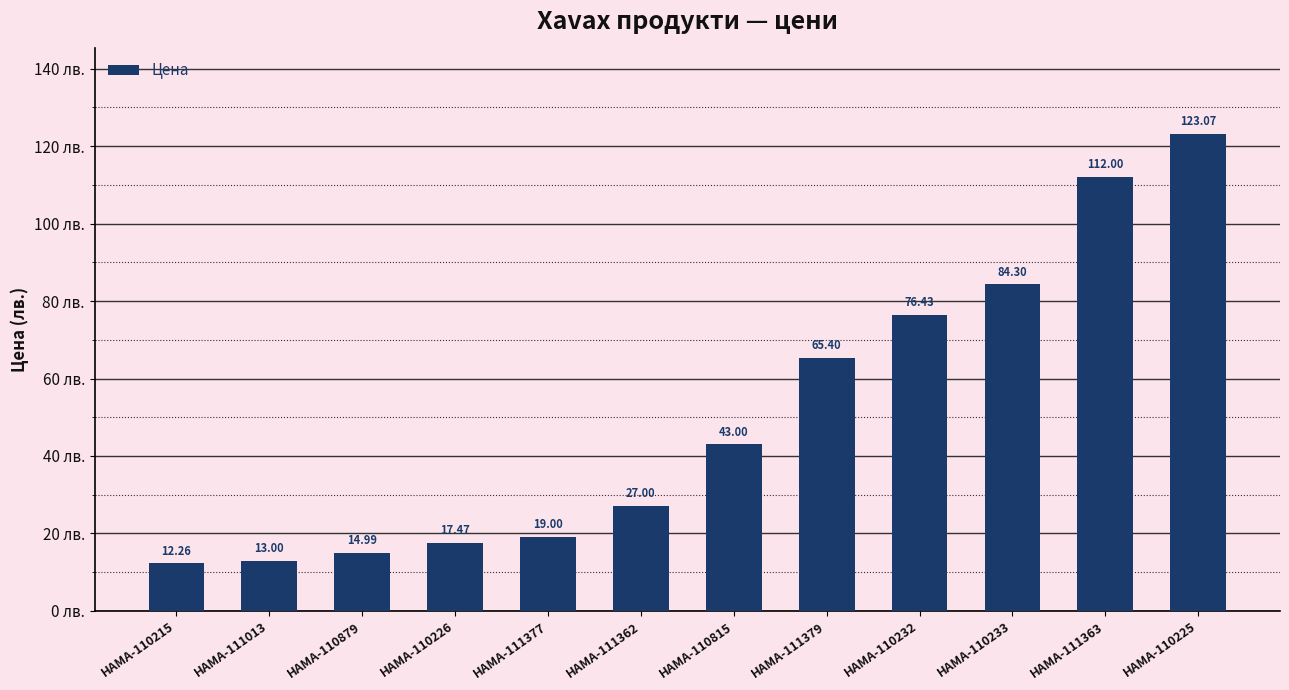

What is the change in value from HAMA-111377 to HAMA-110233?

+65.3